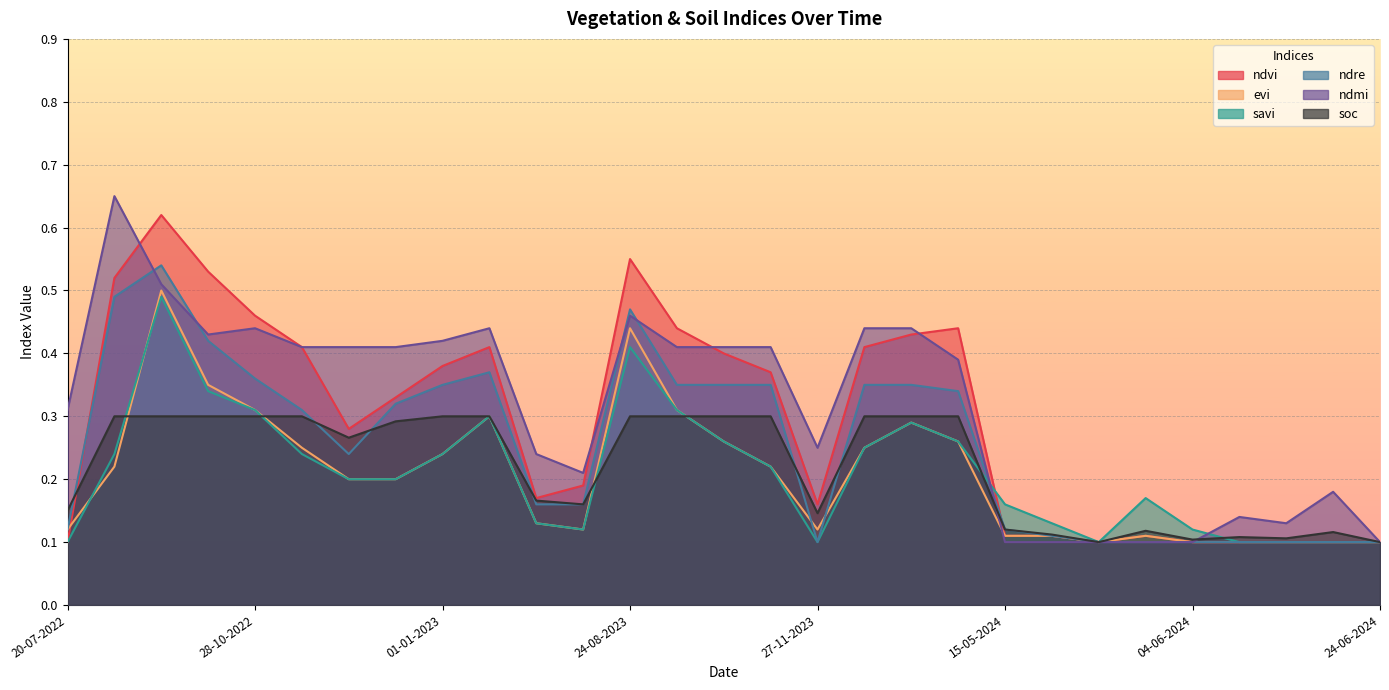

What is the value of the ndmi point at the 7th from the left?

0.4